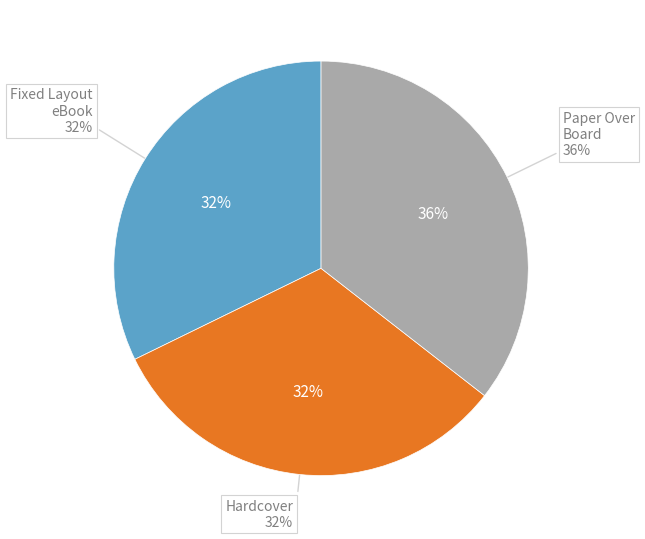

What portion of the pie excludes Do You Know Them? (Fixed Layout eBook)?

67.8%